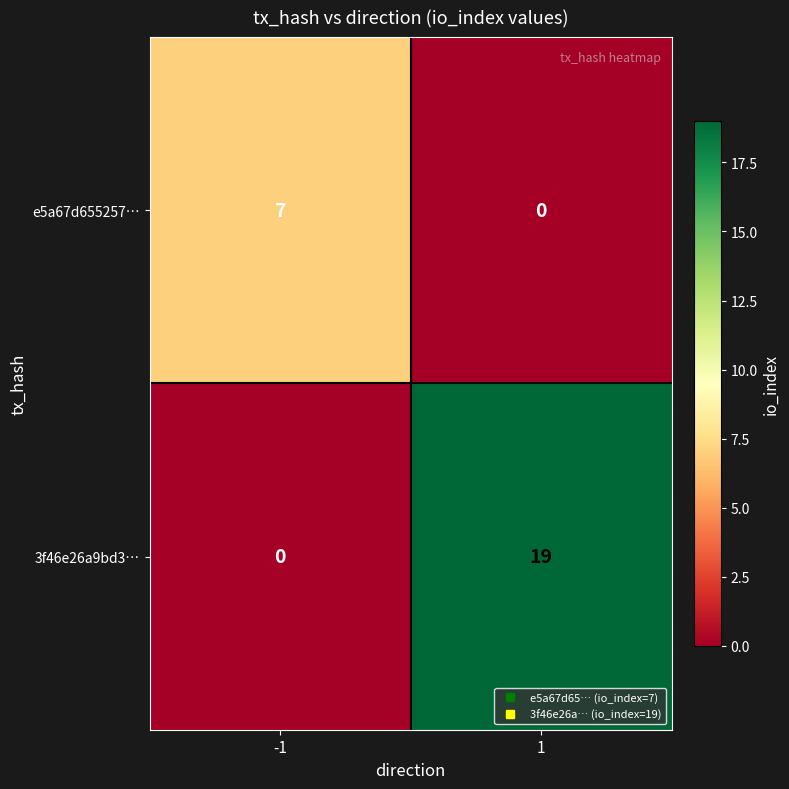

Reading left to right, what are all the values shown in this chart?

e5a67d655257…: -1=7	1=0
3f46e26a9bd3…: -1=0	1=19